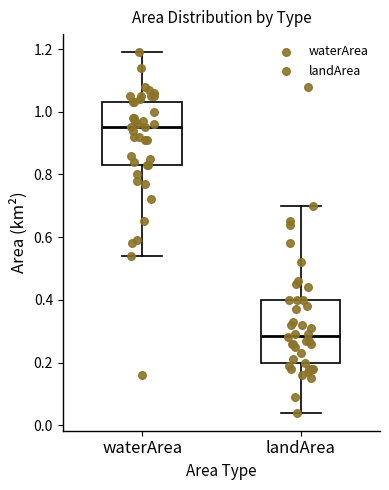

Where does the upper whisker of the box for landArea end on the y-axis? The values are not printed on the chart, so give them approximately, as read against the axis.

0.70